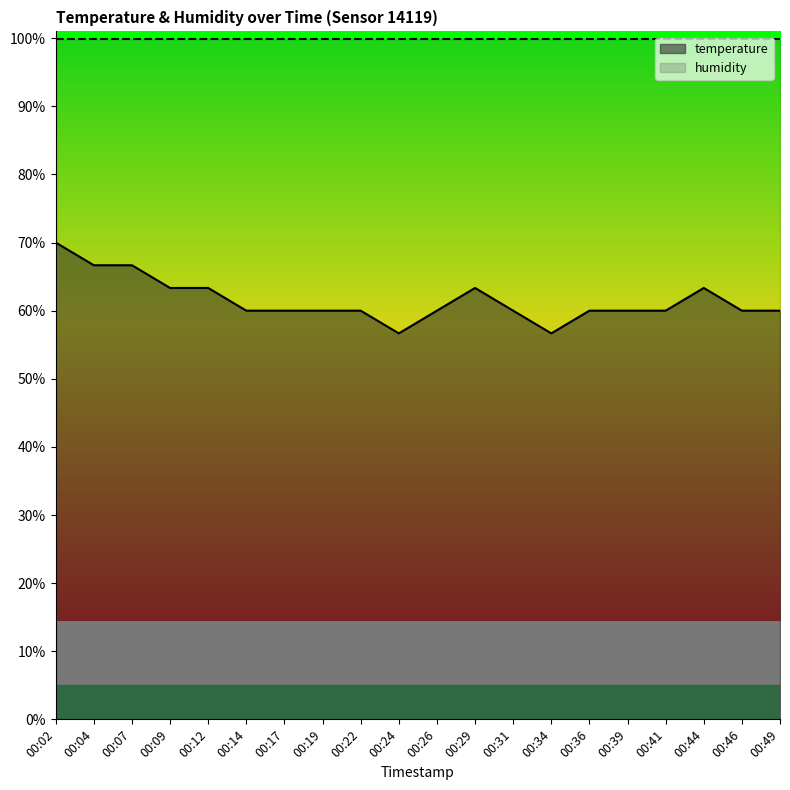

What is the minimum value shown in the chart?

56.7